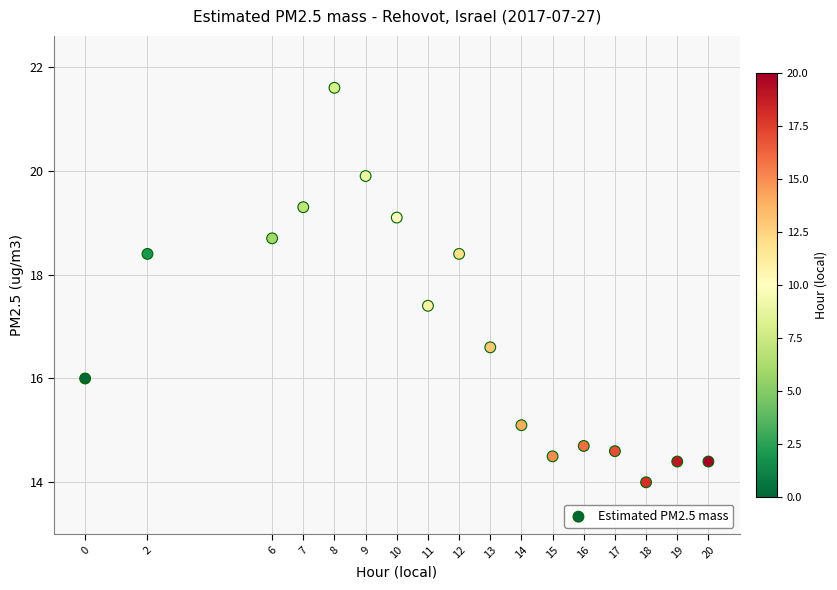

What is the range of Y values (max minus min)?

7.6